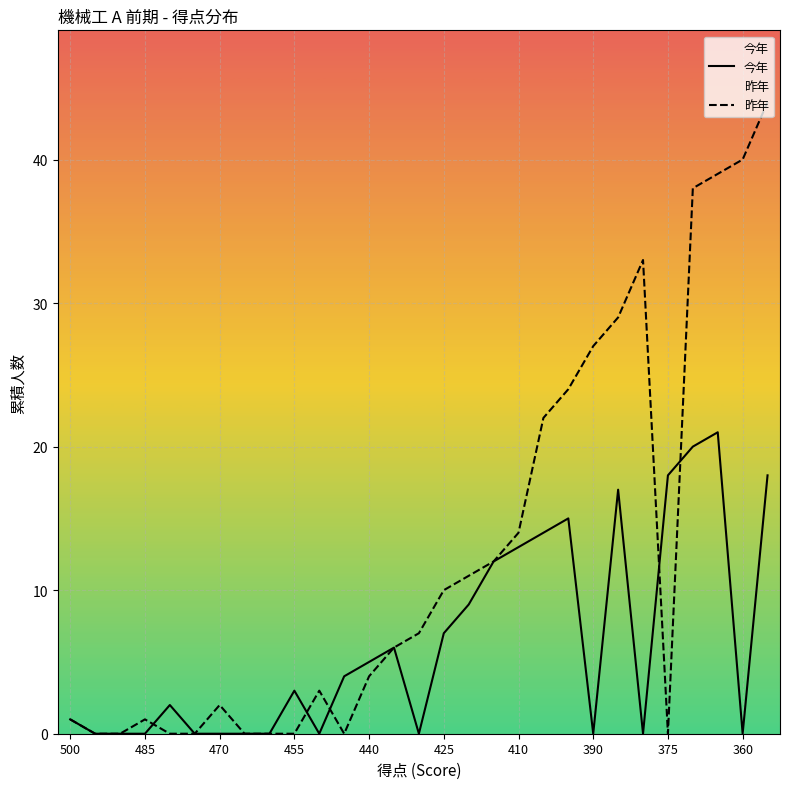

What is the difference between the 昨年 values at 455 and 375?

0